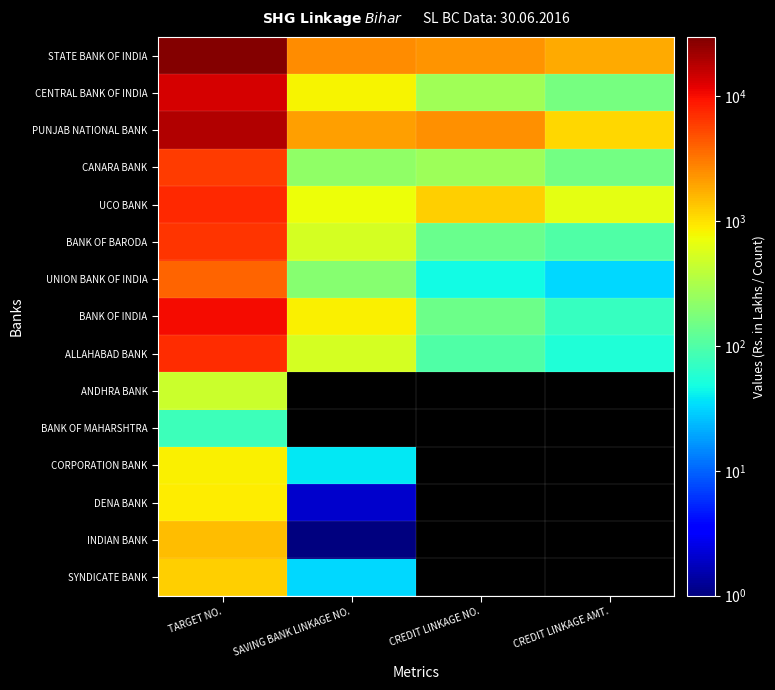

The value of DENA BANK at SAVING BANK LINKAGE NO. is 2.0. True or false?

True